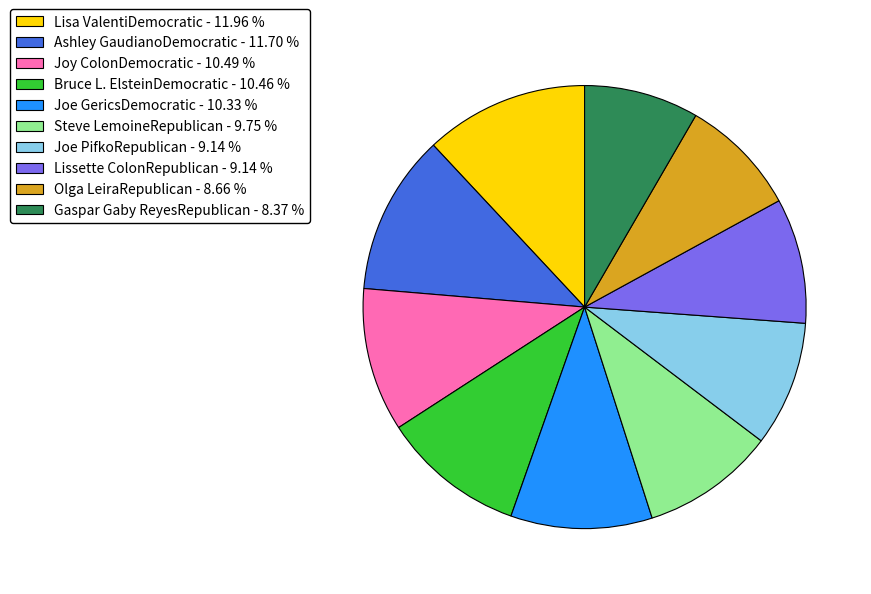

Approximately how many times larger is the value at Joy ColonDemocratic - 10.49 % compared to Lissette ColonRepublican - 9.14 %?

1.1